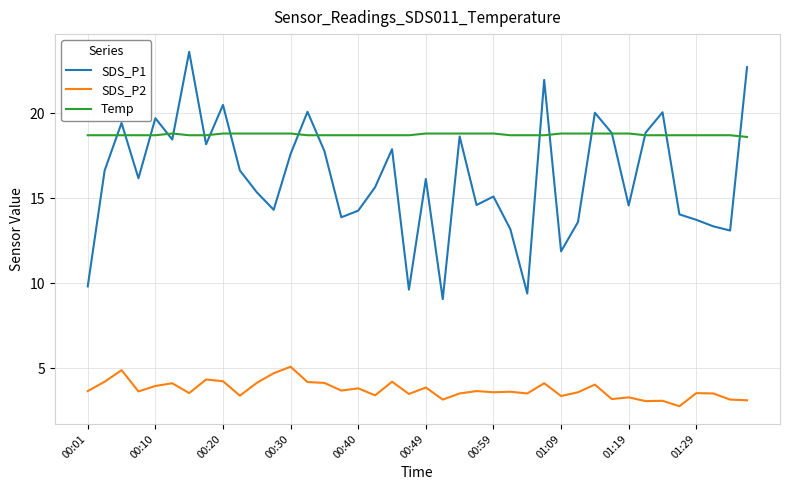

What is the highest value of the SDS_P2 series?

5.1